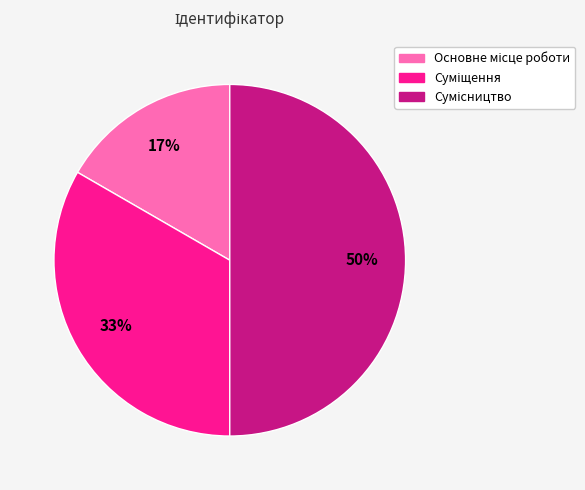

To the nearest percent, what is the average slice percentage?

33%